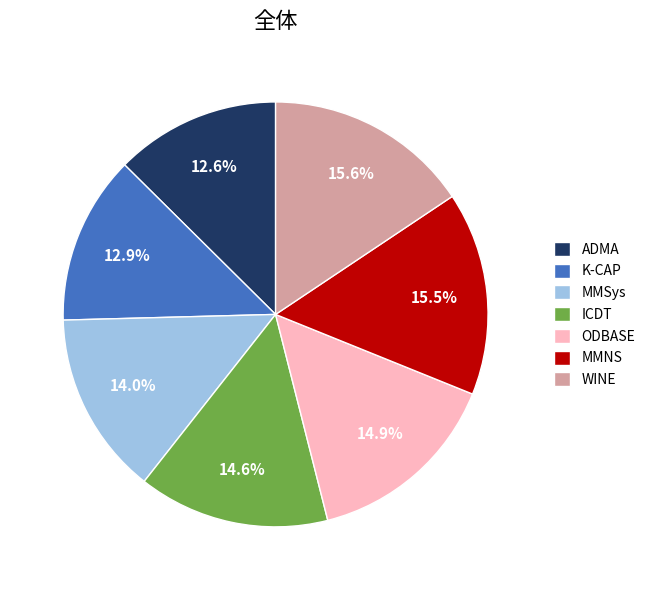

How much of the chart is everything except MMSys?

86.0%